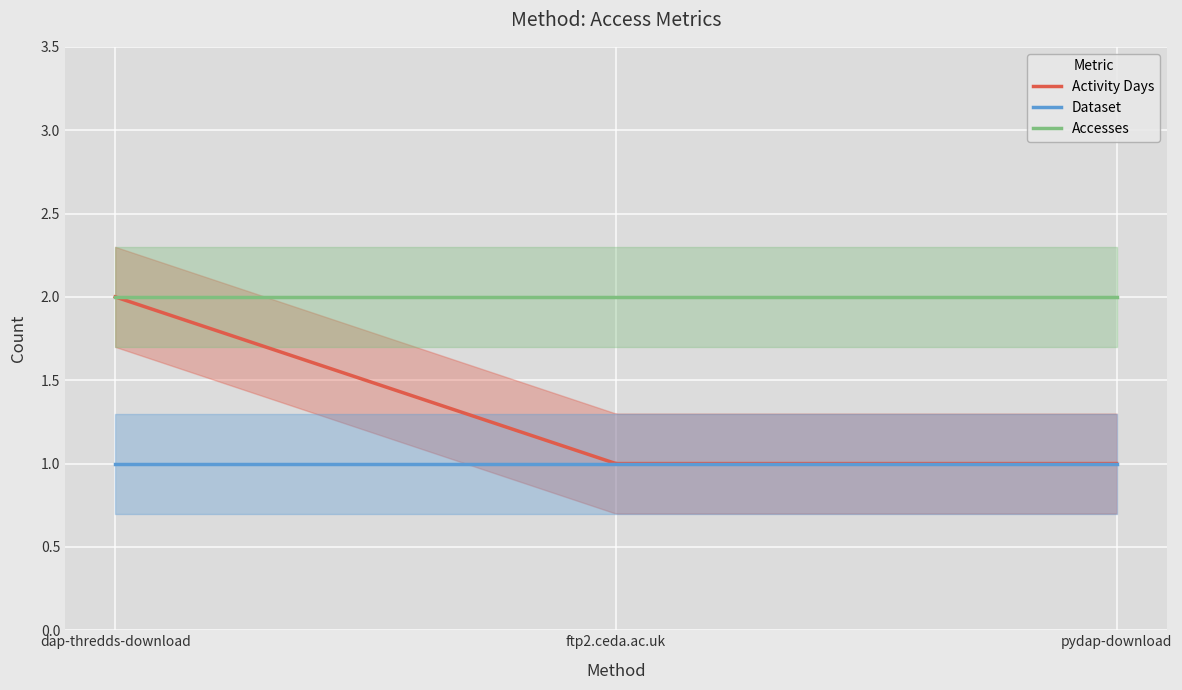

Reading left to right, transcribe all the data shown in this chart.

Activity Days: 2	1	1
Dataset: 1	1	1
Accesses: 2	2	2